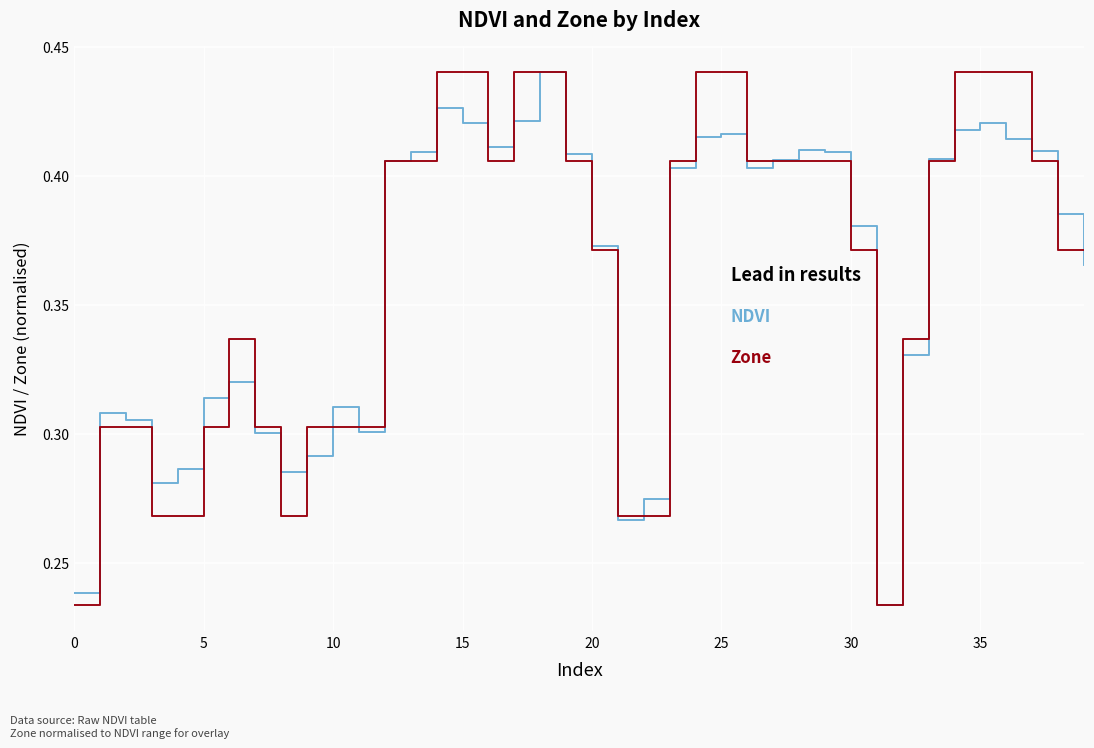

At which category does the chart reach its peak across all series?

18